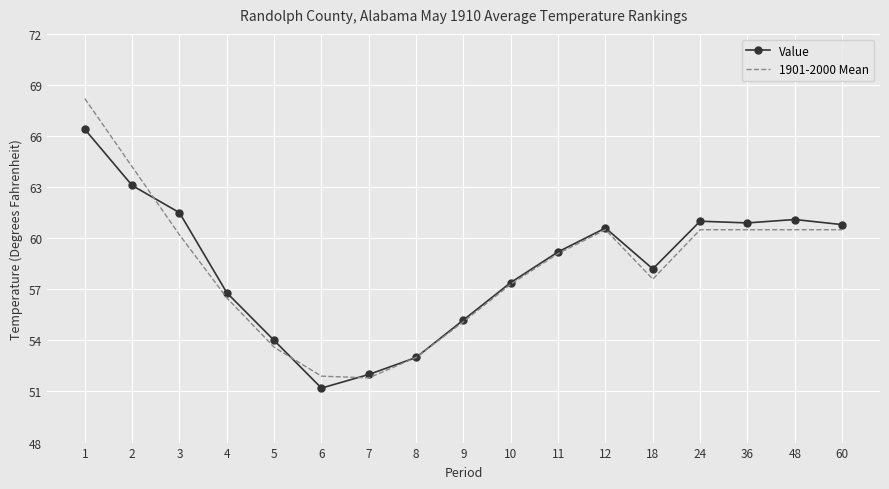

Rank the series at 2 from highest to lowest value.

1901-2000 Mean, Value